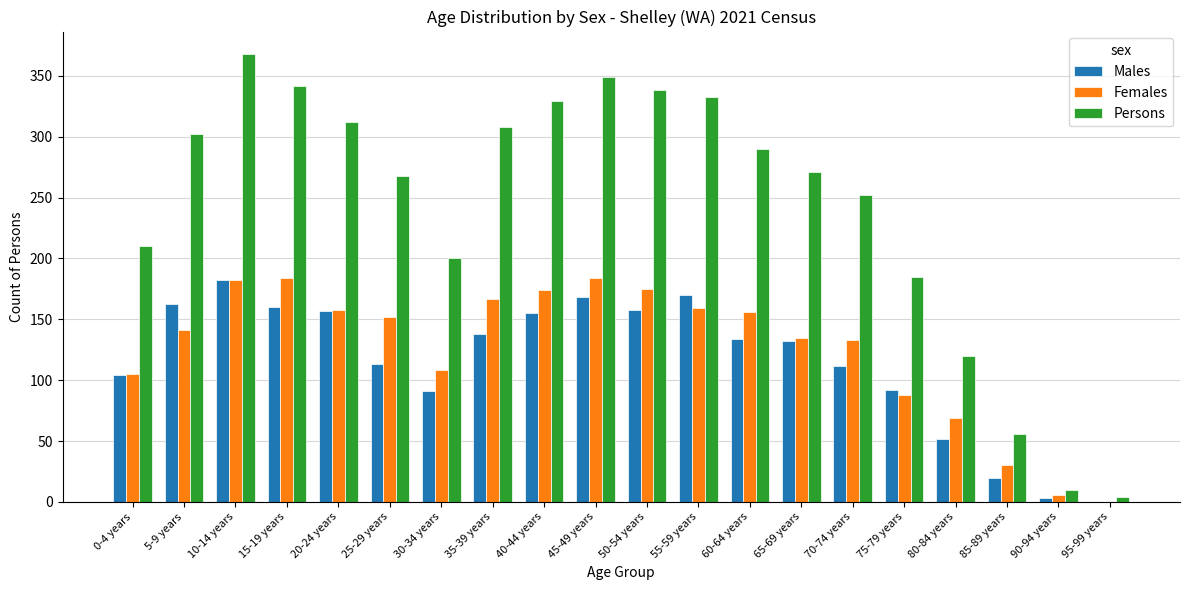

Which series changed the most between 70-74 years and 95-99 years?

Persons